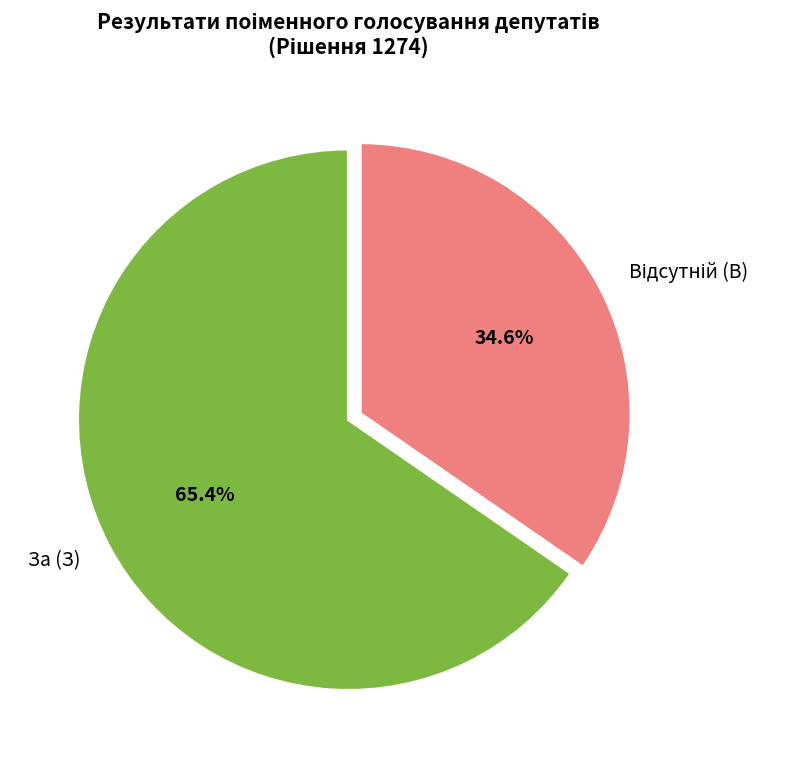

What portion of the pie excludes За (З)?

34.6%